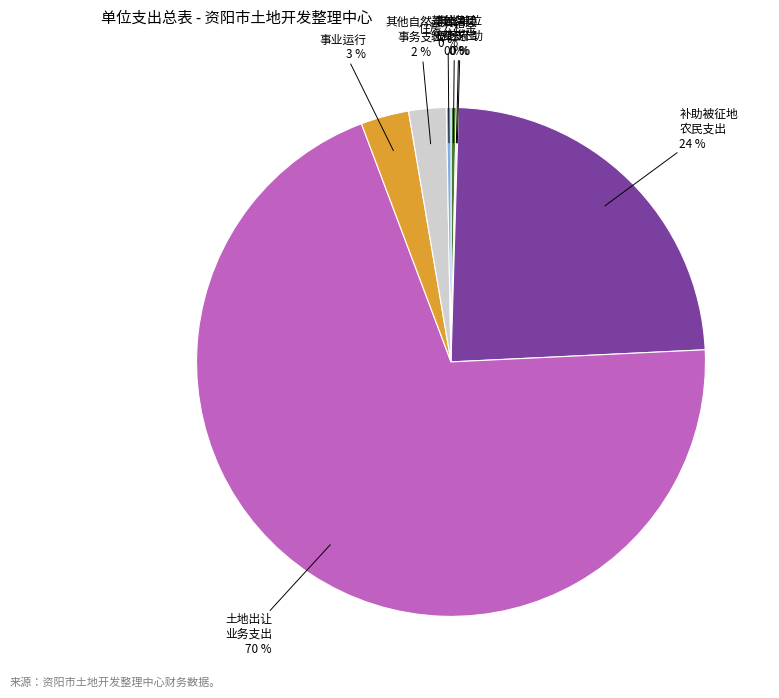

Which slice is the largest?

土地出让 业务支出